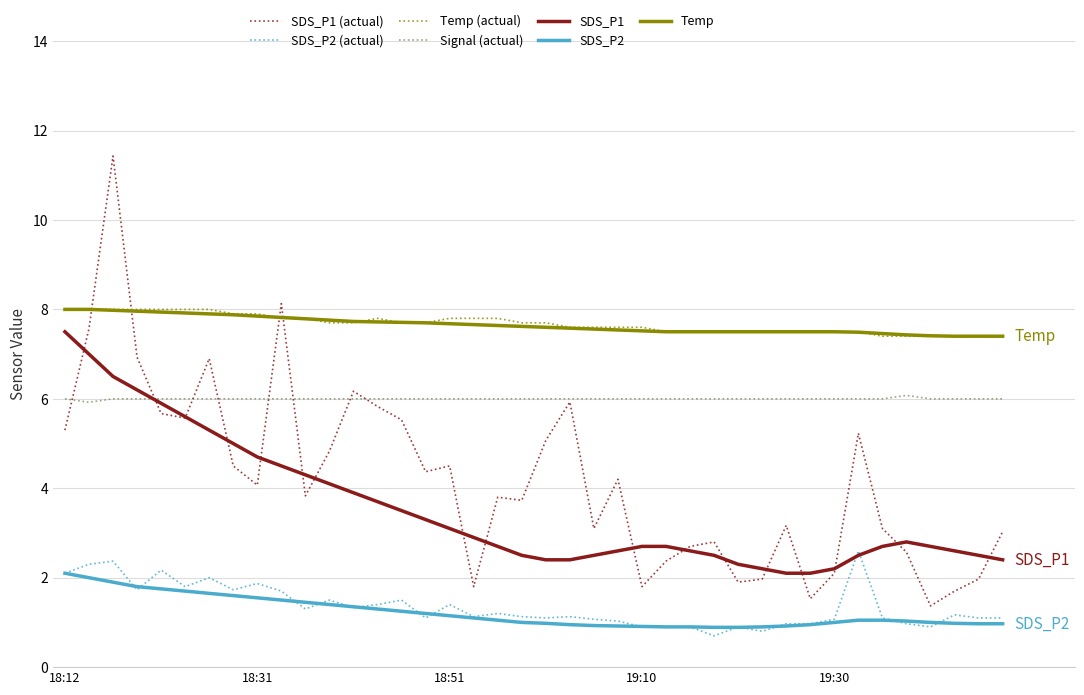

True or false: SDS_P2 and SDS_P1 cross at least once.

False